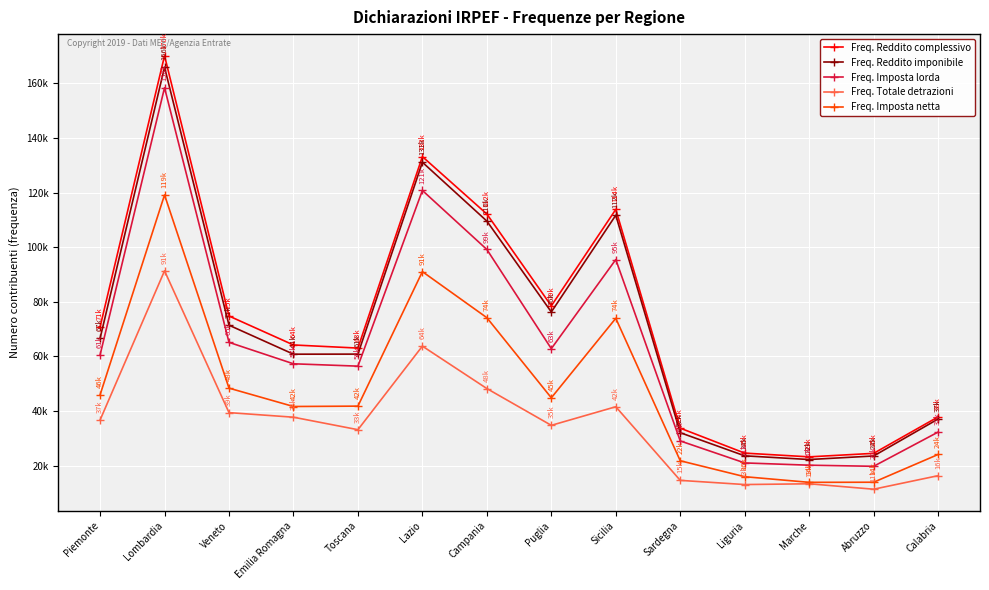

What is the value of the Freq. Totale detrazioni point at the 14th from the left?

16328